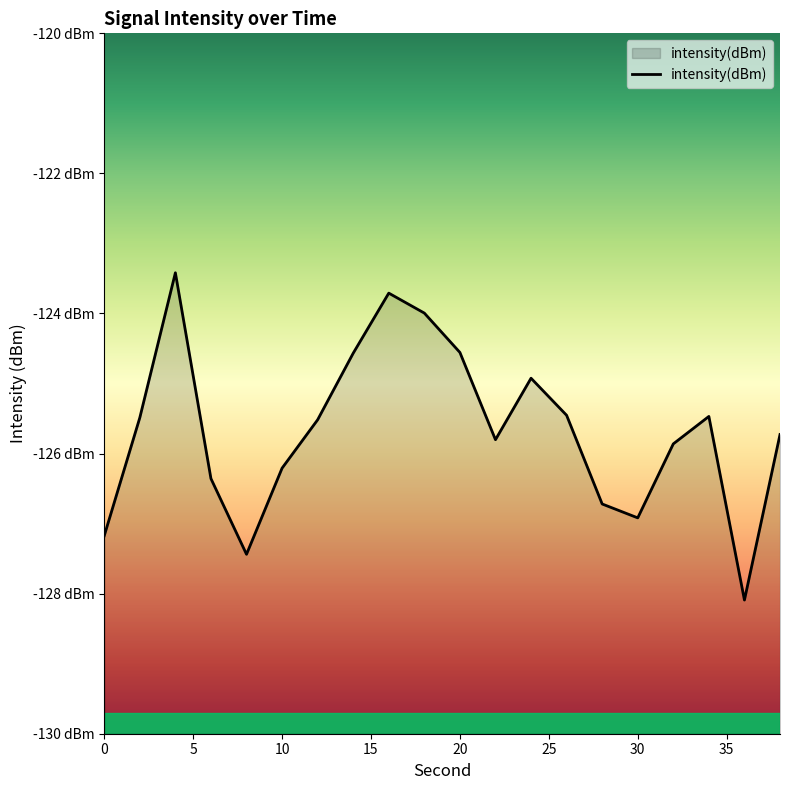

Reading left to right, extract all data points from this chart.

-127.2	-125.5	-123.4	-126.4	-127.4	-126.2	-125.5	-124.6	-123.7	-124.0	-124.6	-125.8	-124.9	-125.5	-126.7	-126.9	-125.9	-125.5	-128.1	-125.7